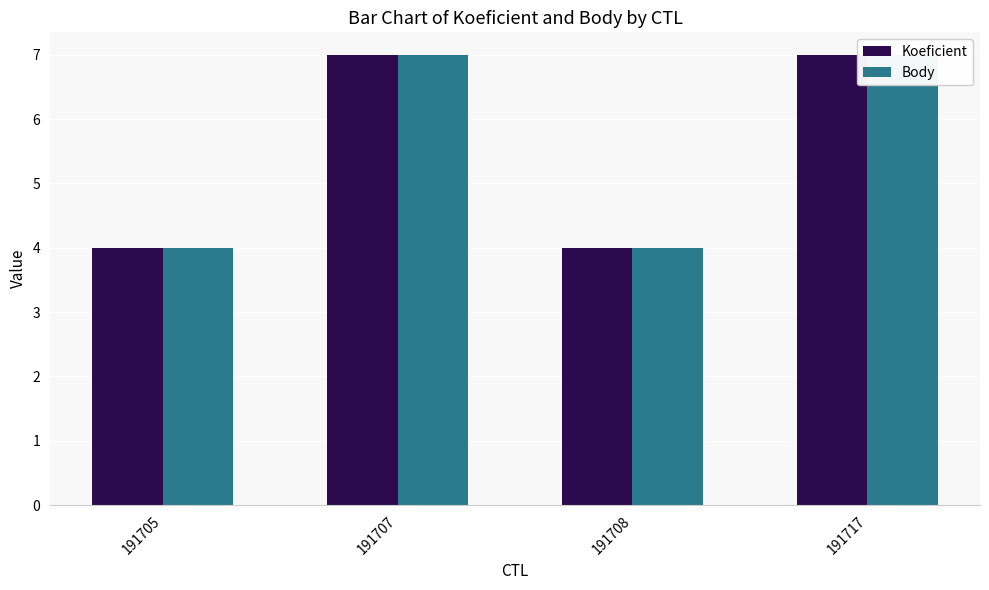

Between 191705 and 191708, which series saw the biggest shift?

Koeficient